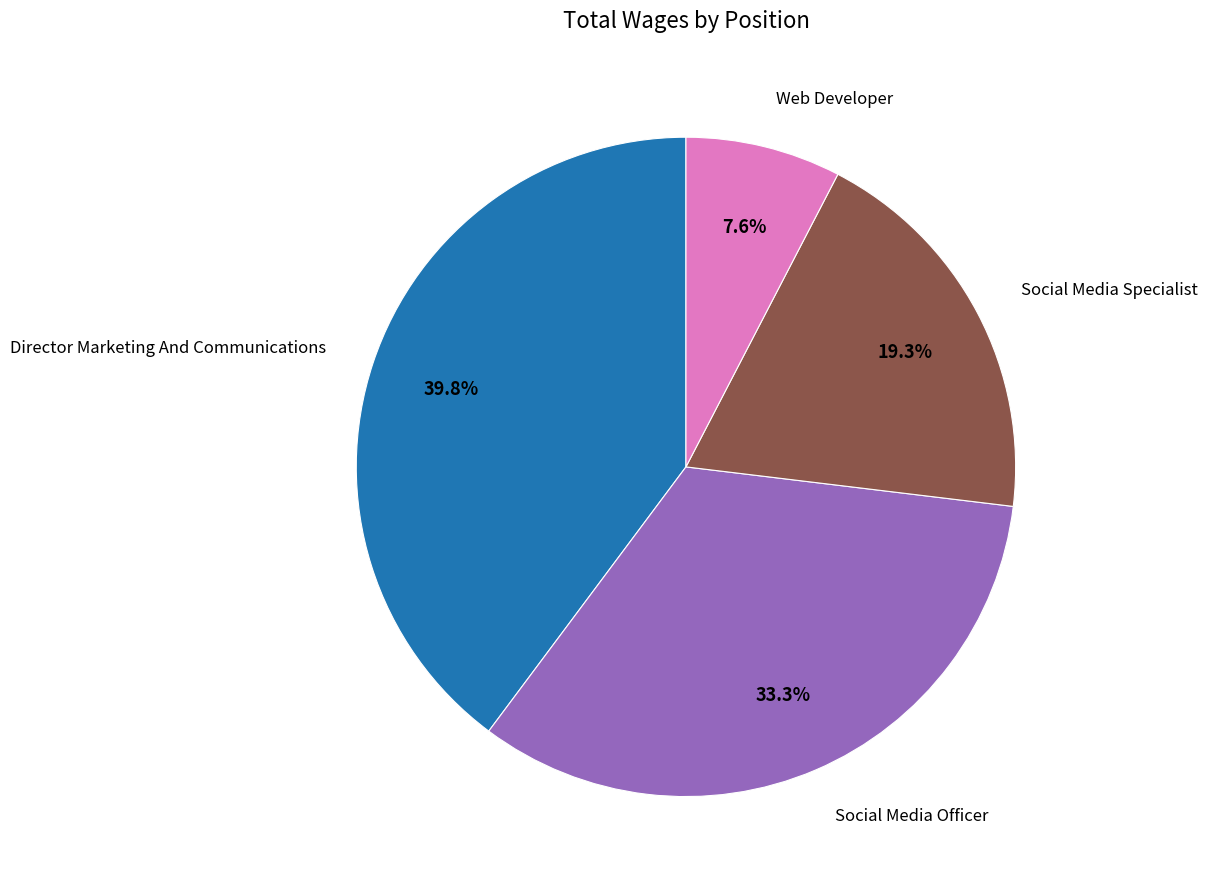

Combined, do Social Media Officer and Director Marketing And Communications account for over 50%?

Yes